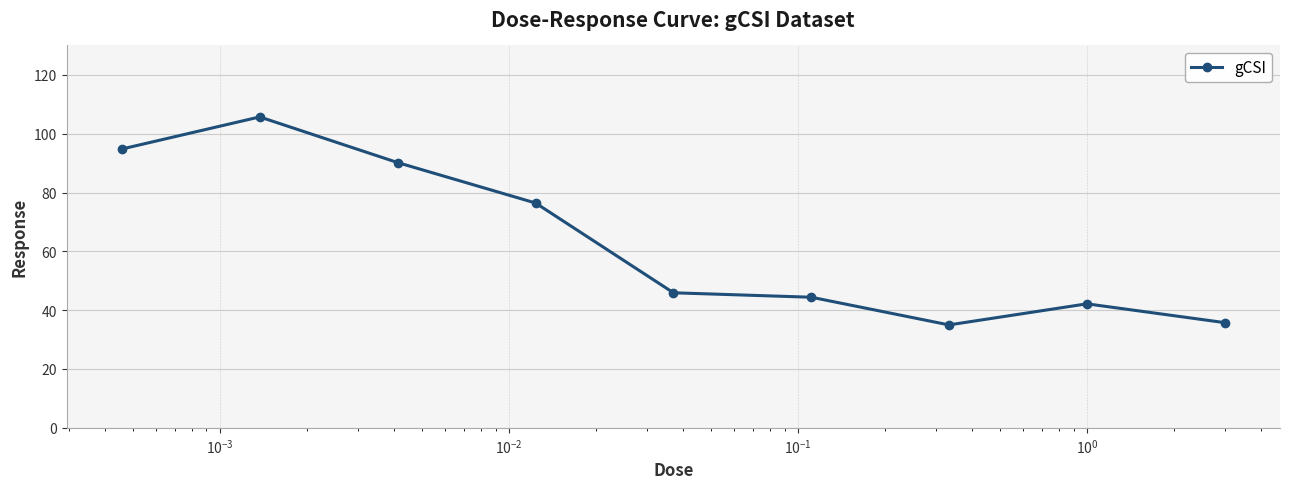

What is the value of the 2nd point from the left?

105.7